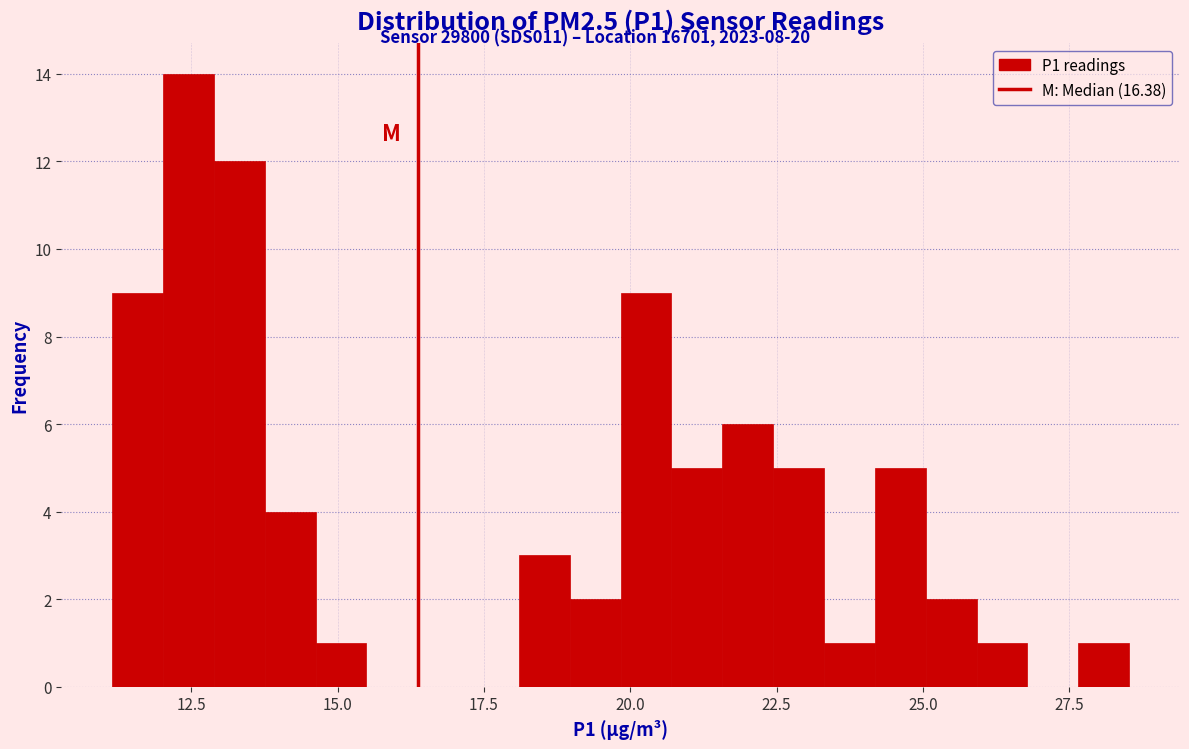

Read against the x-axis, roughly where is the centre of the tallest bar?

12.5